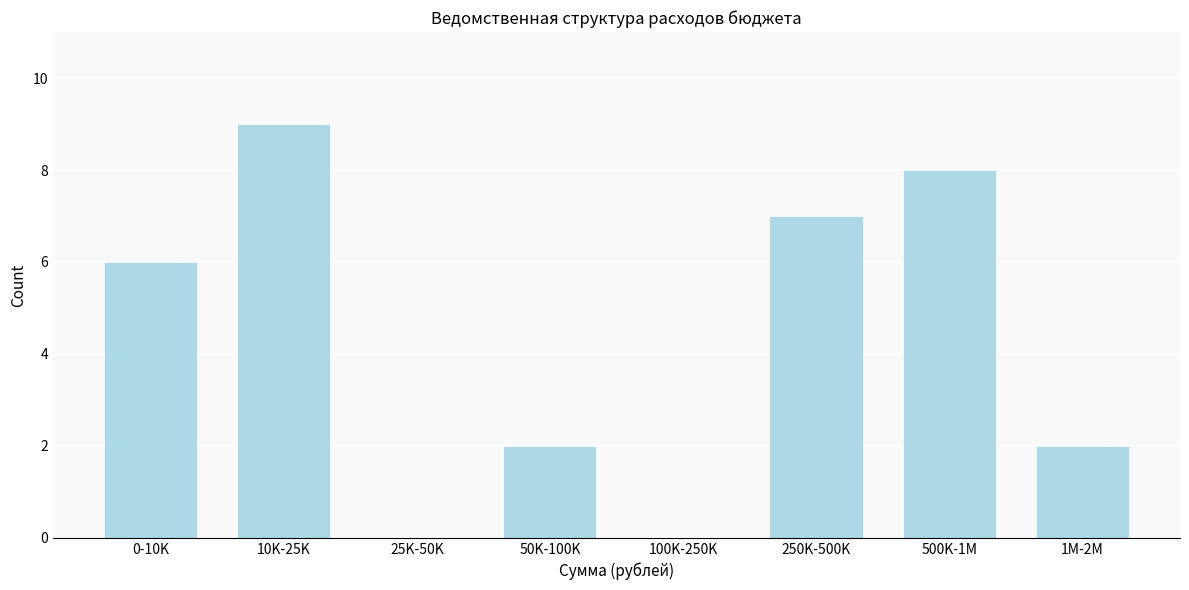

Reading left to right, what are all the values shown in this chart?

0-10K=6	10K-25K=9	25K-50K=0	50K-100K=2	100K-250K=0	250K-500K=7	500K-1M=8	1M-2M=2